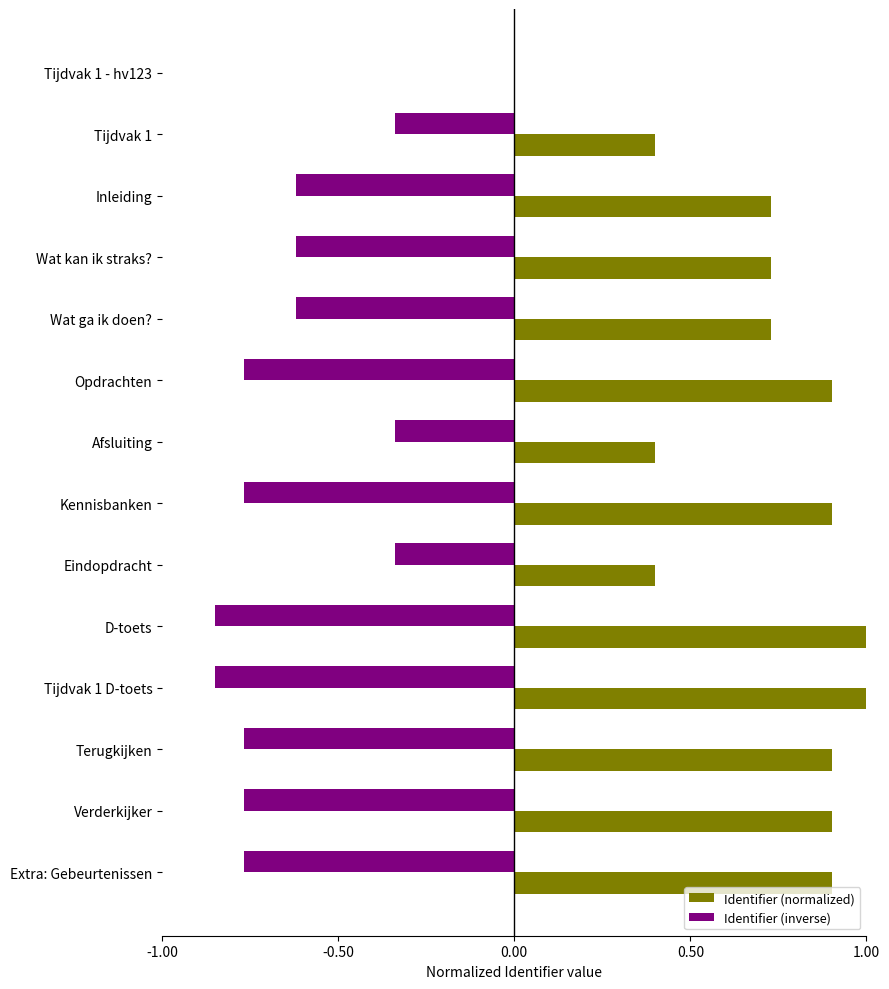

Where is Identifier (normalized) nearest to the value 0?

Tijdvak 1 - hv123